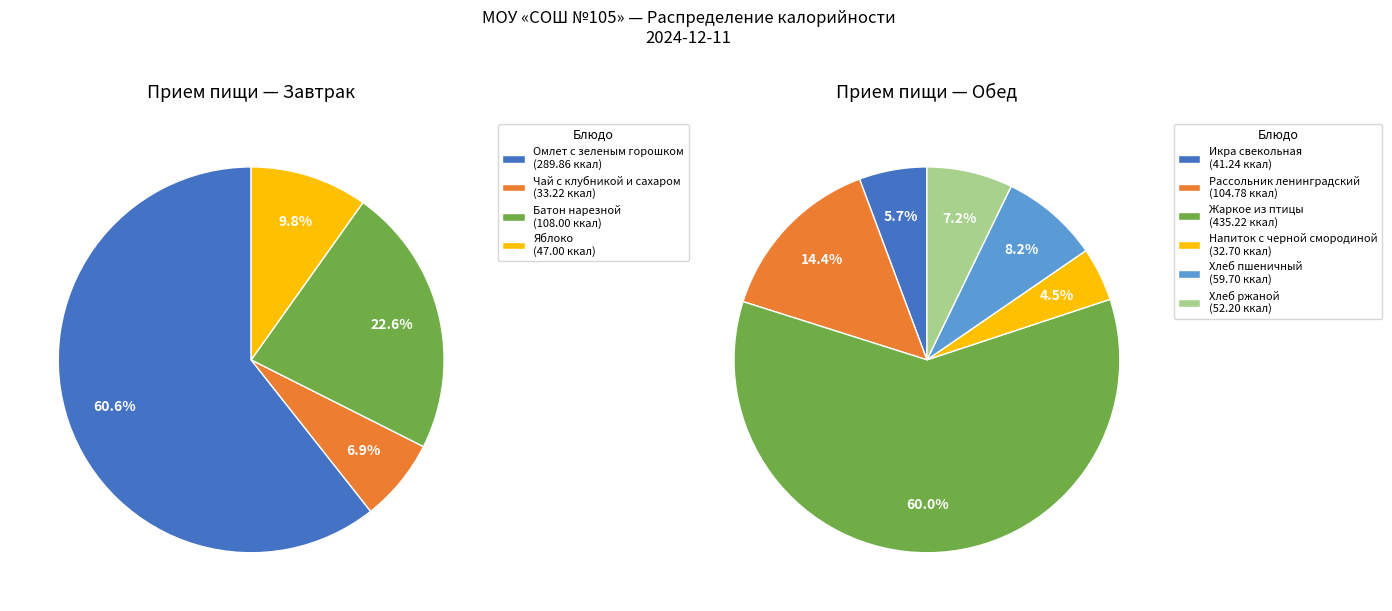

How much of the chart is everything except Омлет с зеленым горошком?

75.9%